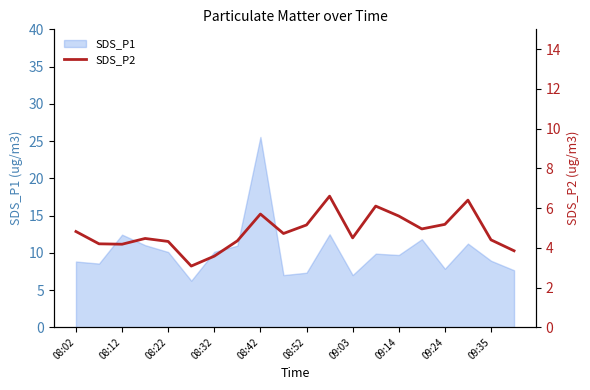

Reading left to right, what are all the values shown in this chart?

4.8	4.2	4.2	4.5	4.3	3.1	3.6	4.3	5.7	4.7	5.2	6.6	4.5	6.1	5.6	5.0	5.2	6.4	4.4	3.9